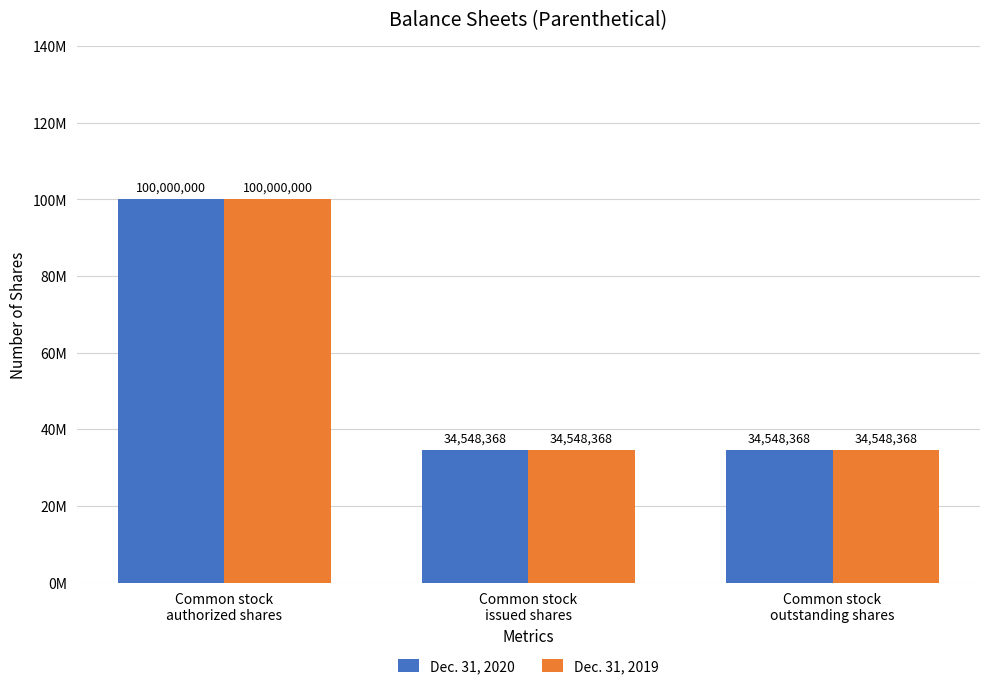

What are all the series names shown in the legend?

Dec. 31, 2020, Dec. 31, 2019